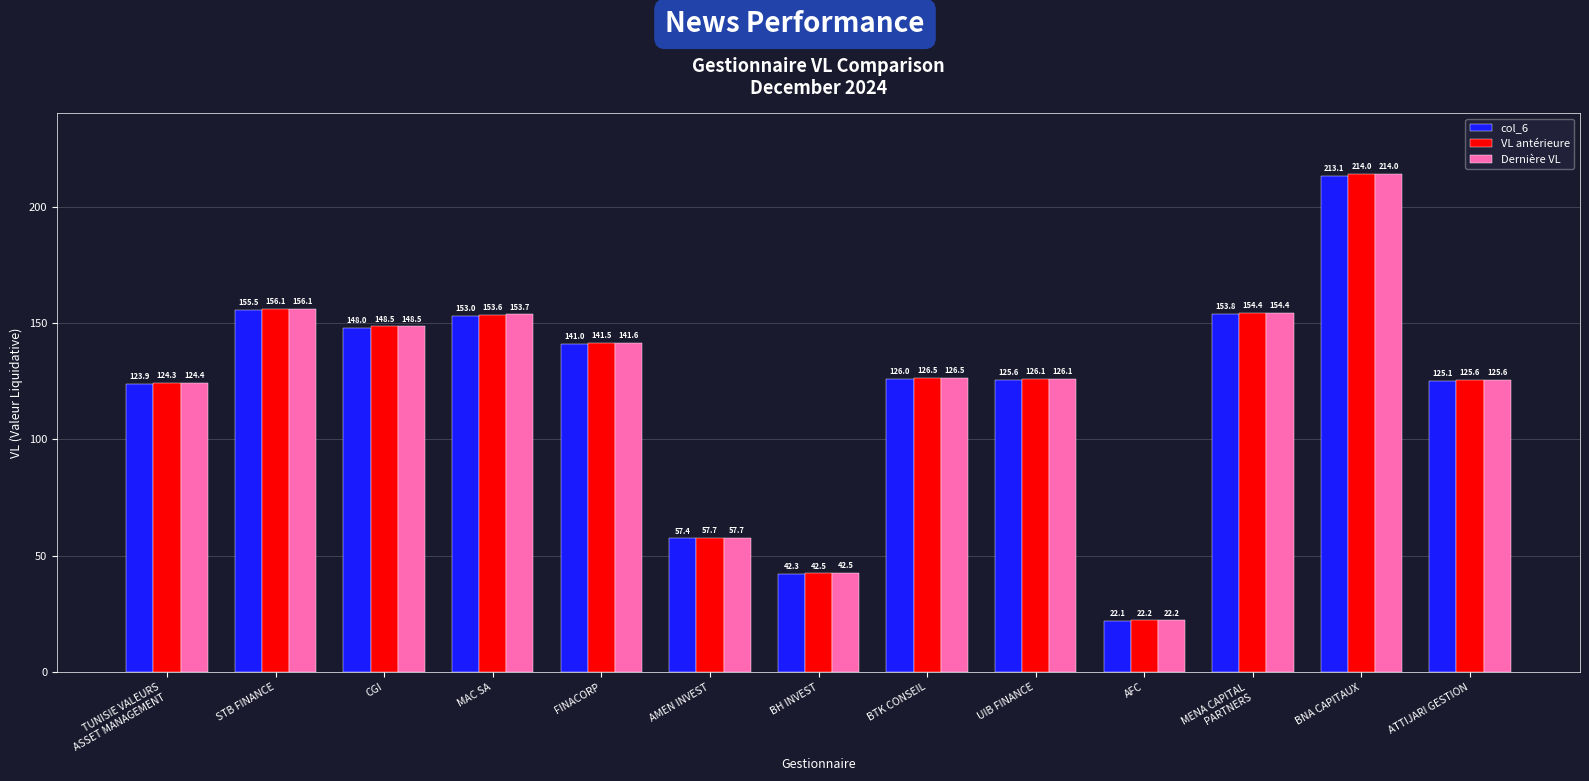

How many data points in VL antérieure are above 126?

8